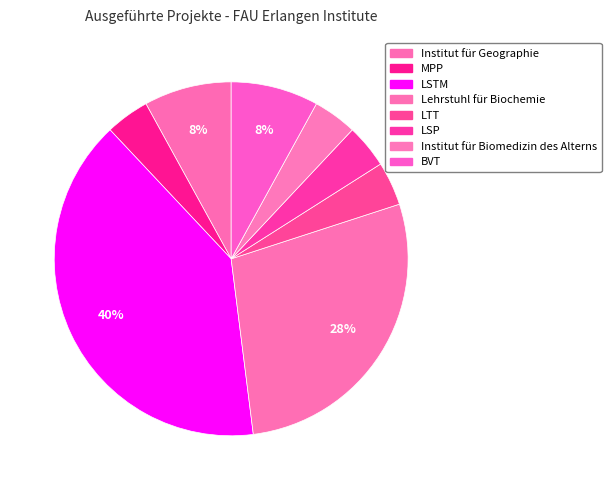

How many segments does this pie chart have?

8